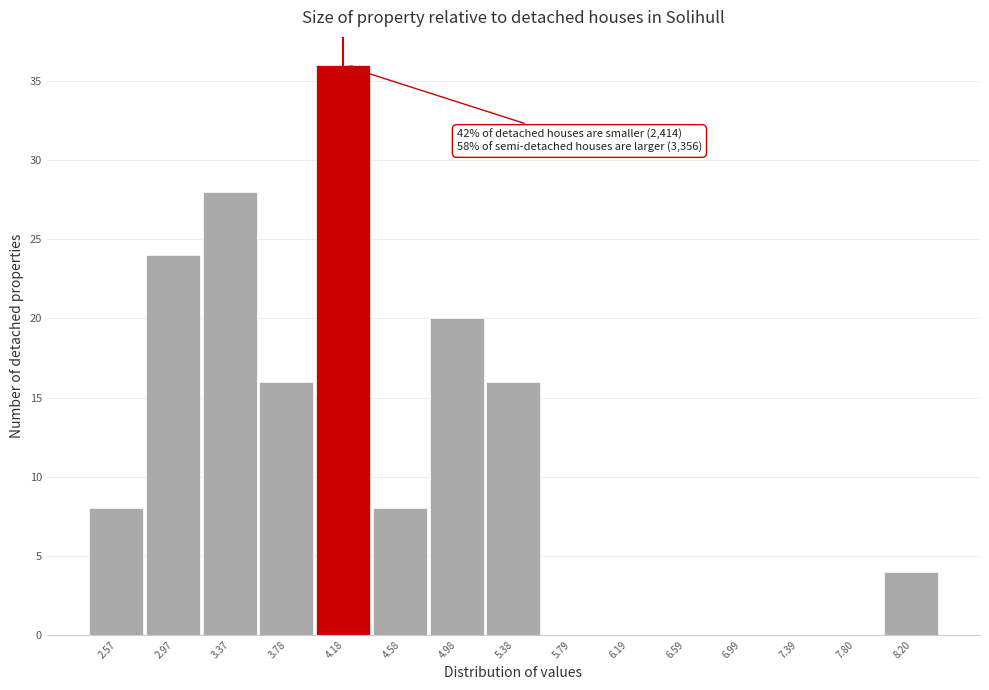

Reading left to right, list all the values displayed in this chart.

2.57=8	2.97=24	3.37=28	3.78=16	4.18=36	4.58=8	4.98=20	5.38=16	5.79=0	6.19=0	6.59=0	6.99=0	7.39=0	7.80=0	8.20=4